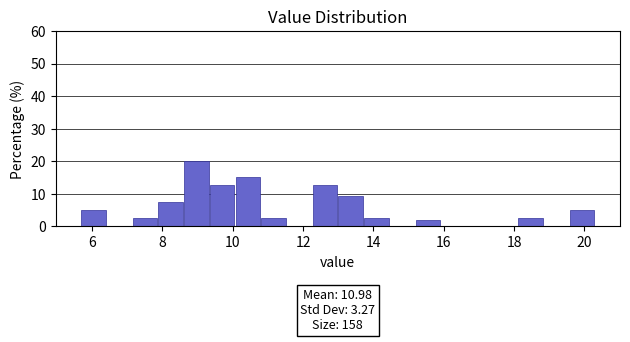

Read against the x-axis, roughly where is the centre of the tallest bar?

9.0